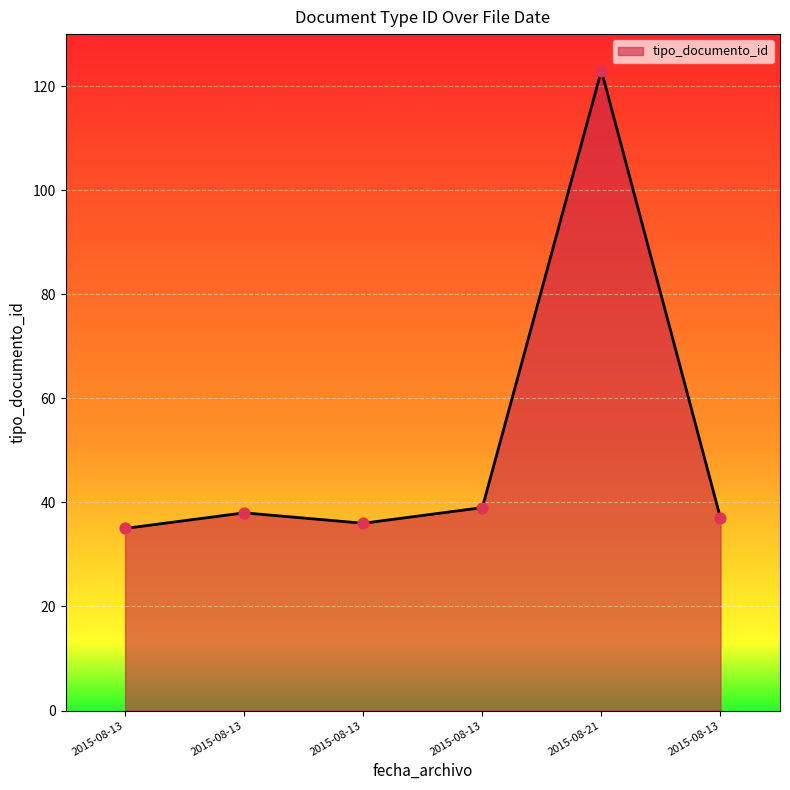

Approximately how many times larger is the value at 2015-08-21 compared to 2015-08-13?

3.2